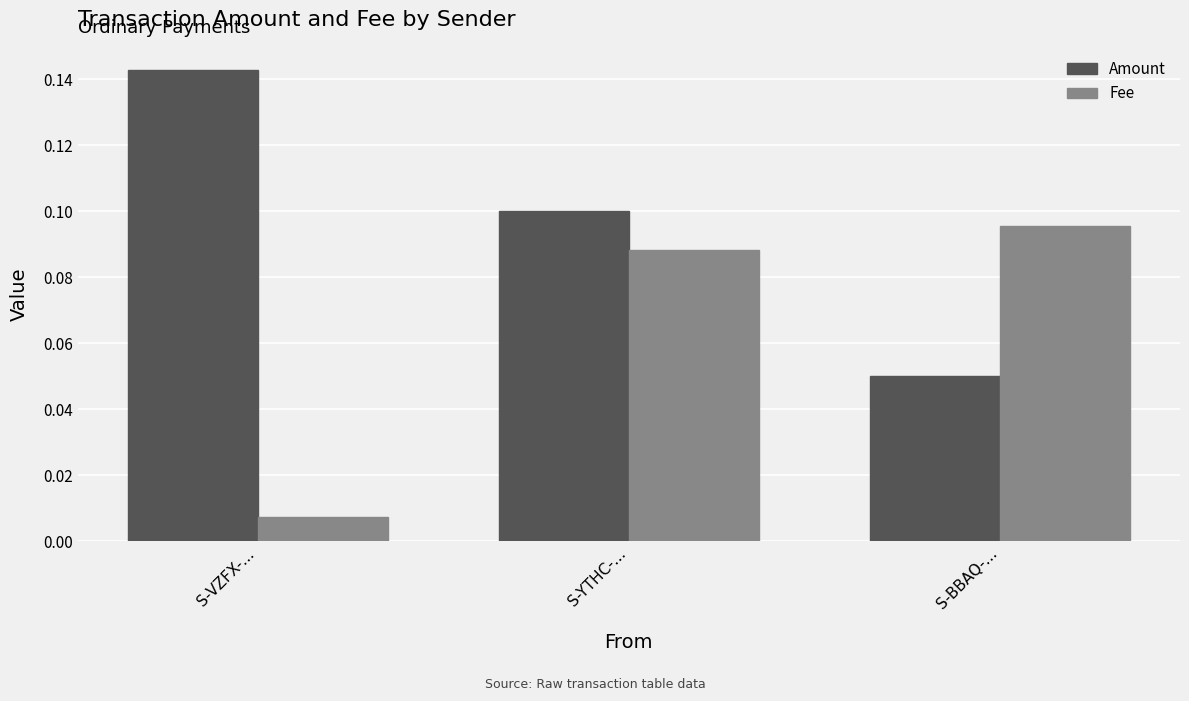

The value of Amount at S-YTHC-... is 0.1. True or false?

True